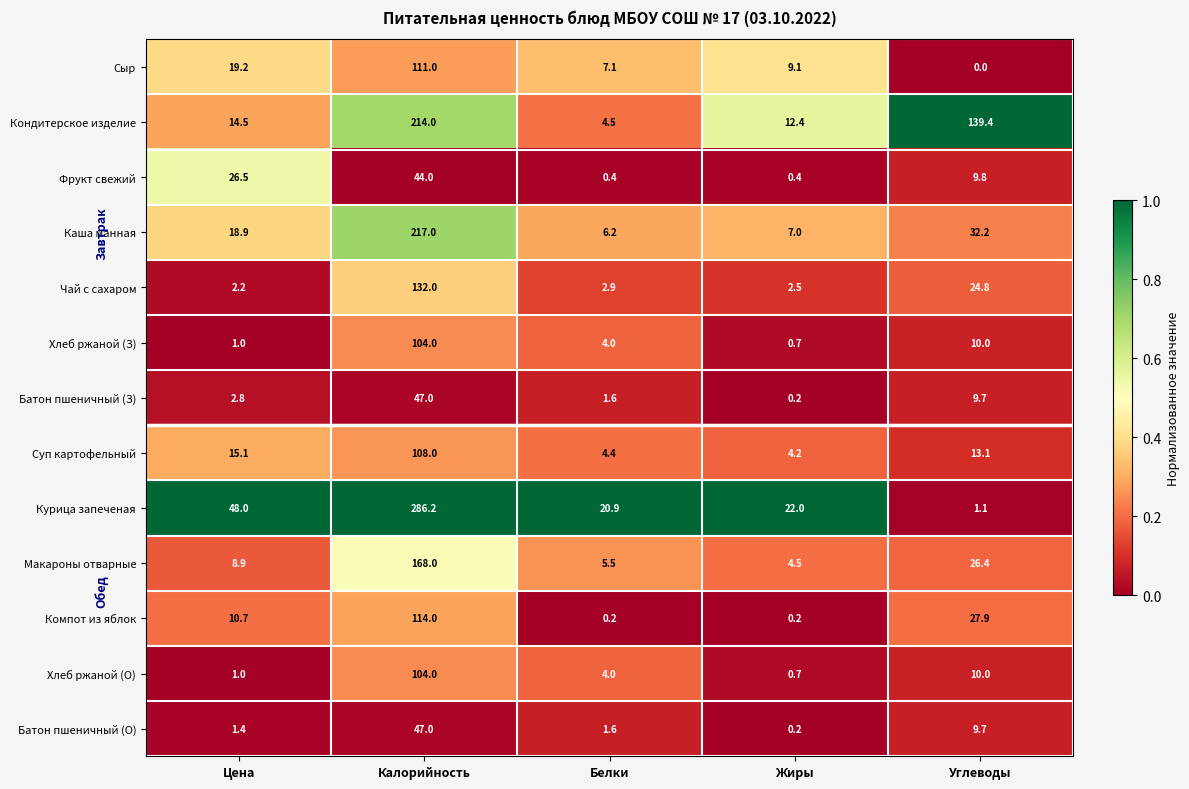

True or false: Кондитерское изделие has a value of 56.8 at Углеводы.

False